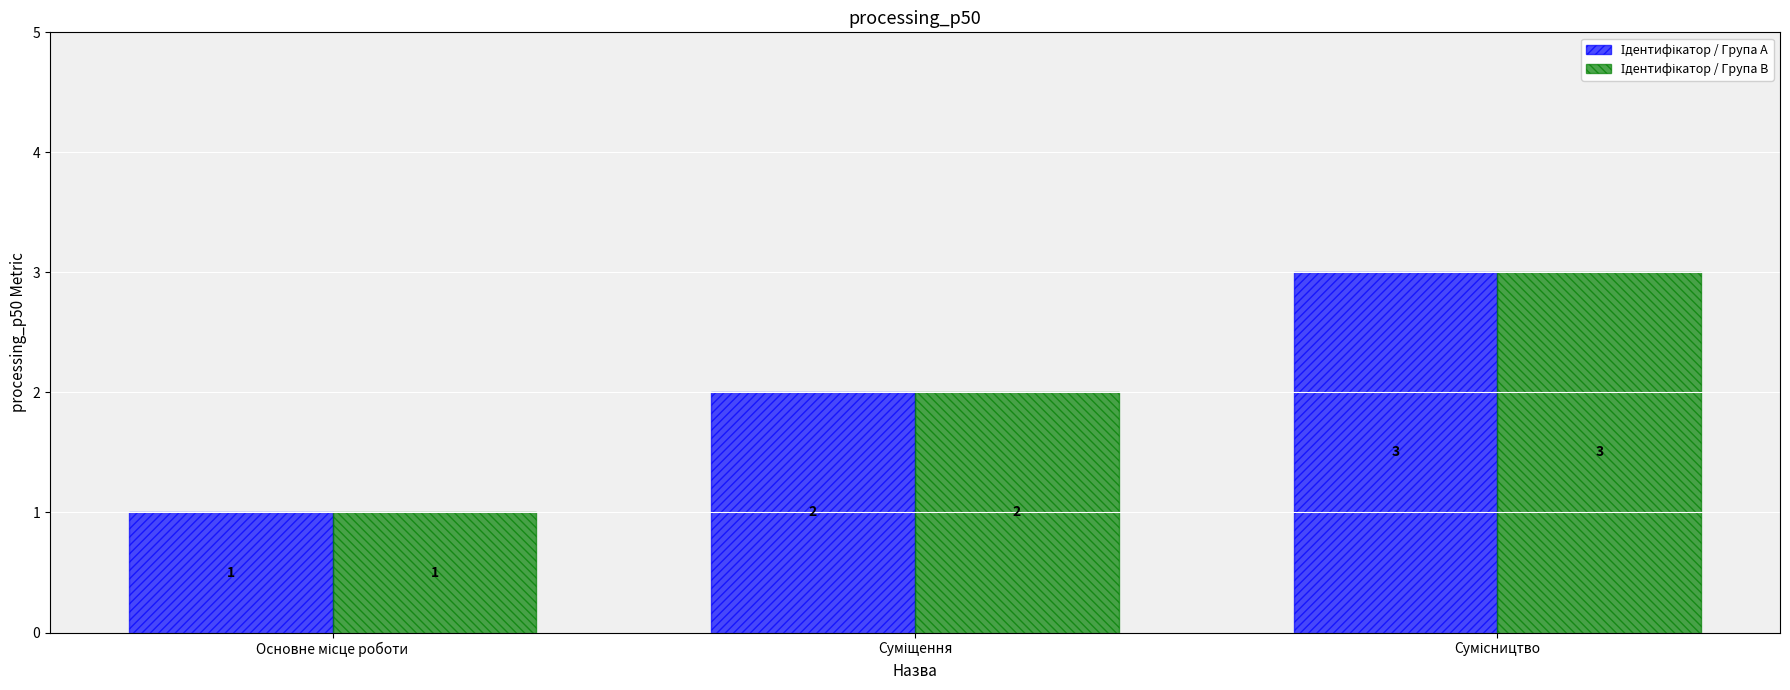

How many bars are there in each group?

2